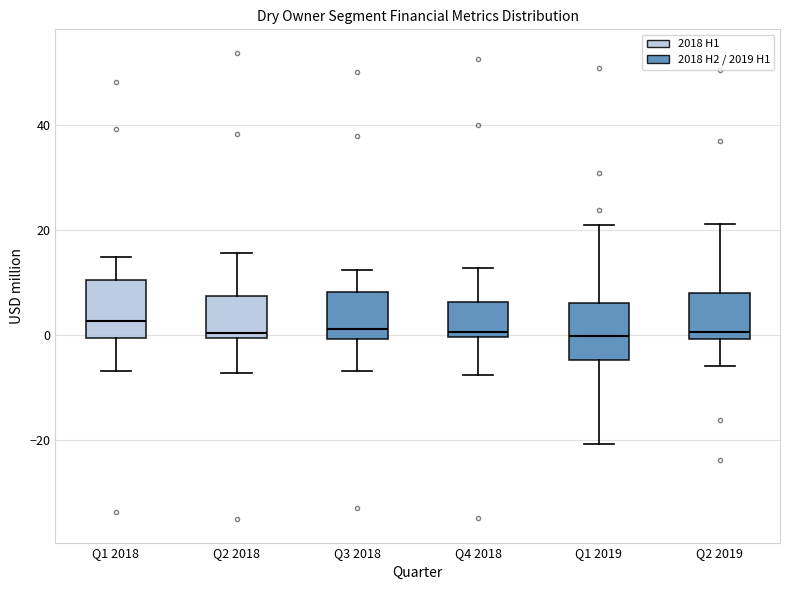

Reading left to right, read every box against the y-axis: the position of its median line, the range the box covers, and the ends of its whiskers. The values are not printed on the chart, so give them approximately, as read against the axis.

Q1 2018: median 2, box 0 to 10, whiskers -6 to 14
Q2 2018: median 0 (just above the box's lower edge), box 0 to 8, whiskers -8 to 16
Q3 2018: median 2, box 0 to 8, whiskers -6 to 12
Q4 2018: median 0 (just above the box's lower edge), box 0 to 6, whiskers -8 to 12
Q1 2019: median 0, box -4 to 6, whiskers -20 to 20
Q2 2019: median 0 (just above the box's lower edge), box 0 to 8, whiskers -6 to 22